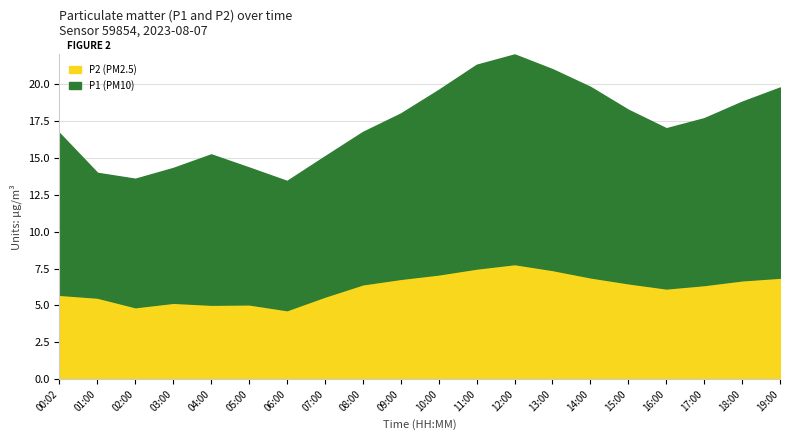

How many data points in P1 are above 11?

10